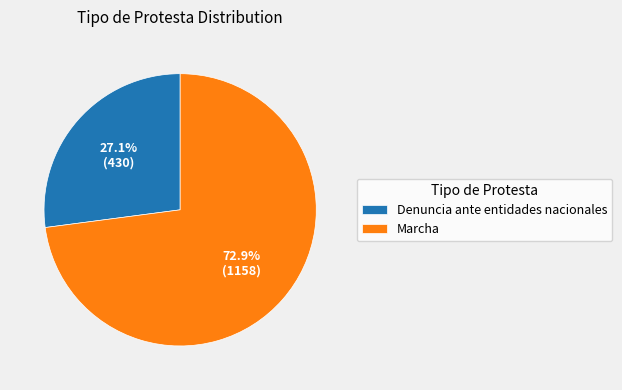

How many slices are in this pie chart?

2